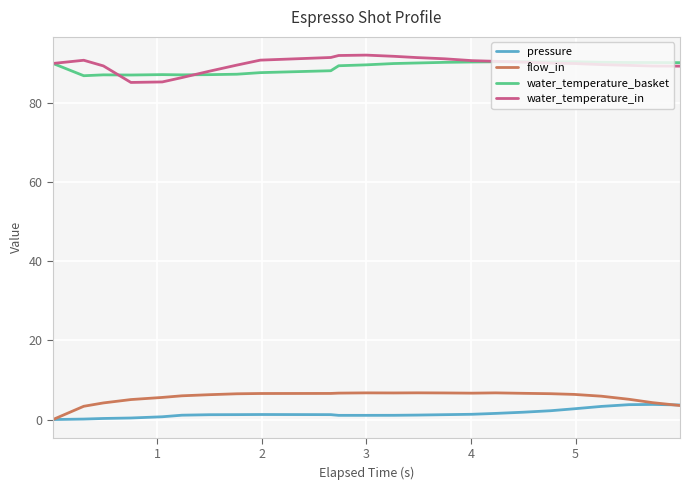

True or false: water_temperature_basket and flow_in cross at least once.

False